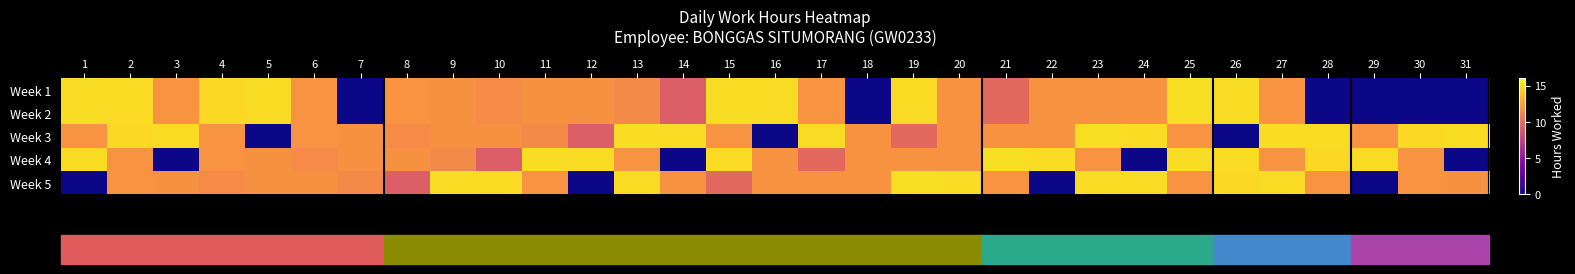

Reading right to left, extract all data points from this chart.

Week 1: 31=0.0	30=0.0	29=0.0	28=0.0	27=12.0	26=15.0	25=15.0	24=11.9	23=11.9	22=11.9	21=9.8	20=11.9	19=14.9	18=0.0	17=12.0	16=14.9	15=14.9	14=9.3	13=11.6	12=11.8	11=11.8	10=11.6	9=11.9	8=11.9	7=0.0	6=12.0	5=14.9	4=14.8	3=11.9	2=14.9	1=14.9
Week 2: 31=0.0	30=0.0	29=0.0	28=0.0	27=12.0	26=15.0	25=15.0	24=11.9	23=11.9	22=11.9	21=9.8	20=11.9	19=14.9	18=0.0	17=12.0	16=14.9	15=14.9	14=9.3	13=11.6	12=11.8	11=11.8	10=11.6	9=11.9	8=11.9	7=0.0	6=12.0	5=14.9	4=14.8	3=11.9	2=14.9	1=14.9
Week 3: 31=14.9	30=14.8	29=11.9	28=14.9	27=14.9	26=0.0	25=12.0	24=15.0	23=15.0	22=11.9	21=11.9	20=11.9	19=9.8	18=11.9	17=14.9	16=0.0	15=12.0	14=14.9	13=14.9	12=9.3	11=11.6	10=11.8	9=11.8	8=11.6	7=11.9	6=11.9	5=0.0	4=12.0	3=14.9	2=14.8	1=11.9
Week 4: 31=0.0	30=12.0	29=14.9	28=14.8	27=11.9	26=14.9	25=14.9	24=0.0	23=12.0	22=15.0	21=15.0	20=11.9	19=11.9	18=11.9	17=9.8	16=11.9	15=14.9	14=0.0	13=12.0	12=14.9	11=14.9	10=9.3	9=11.6	8=11.8	7=11.8	6=11.6	5=11.9	4=11.9	3=0.0	2=12.0	1=14.9
Week 5: 31=11.9	30=11.9	29=0.0	28=12.0	27=14.9	26=14.8	25=11.9	24=14.9	23=14.9	22=0.0	21=12.0	20=15.0	19=15.0	18=11.9	17=11.9	16=11.9	15=9.8	14=11.9	13=14.9	12=0.0	11=12.0	10=14.9	9=14.9	8=9.3	7=11.6	6=11.8	5=11.8	4=11.6	3=11.9	2=11.9	1=0.0